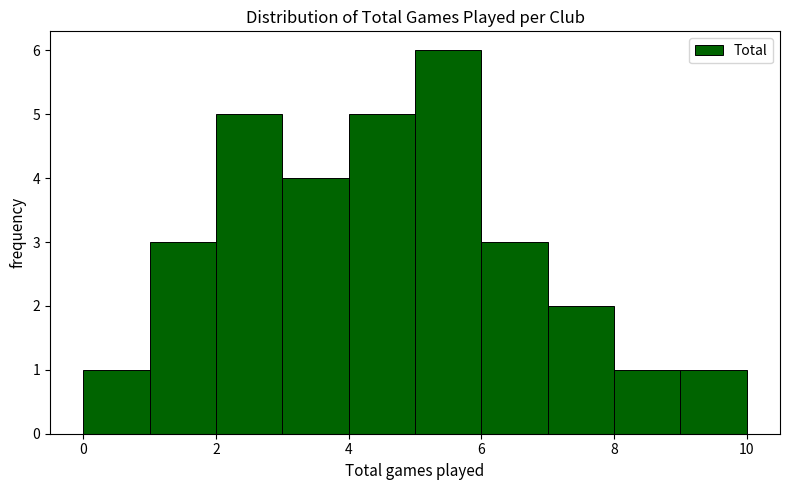

Reading left to right, transcribe this chart: for each bar, give the range it covers on the x-axis and its height. The values are not printed on the chart, so give them approximately, as read against the axis.

0 to 1: 1
1 to 2: 3
2 to 3: 5
3 to 4: 4
4 to 5: 5
5 to 6: 6
6 to 7: 3
7 to 8: 2
8 to 9: 1
9 to 10: 1